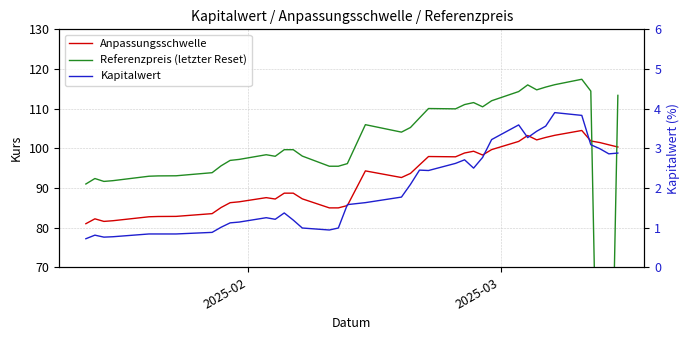

What is the difference between the maximum and minimum values in the Kapitalwert series?

3.2